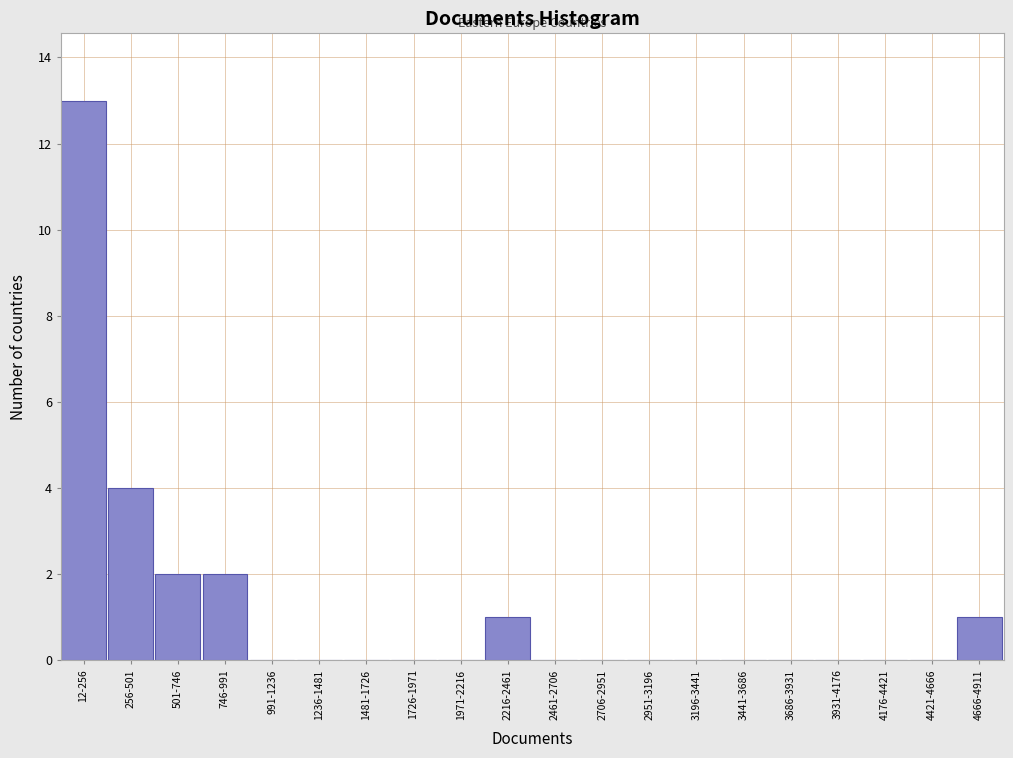

Reading left to right, what are all the values shown in this chart?

12-256=13	256-501=4	501-746=2	746-991=2	991-1236=0	1236-1481=0	1481-1726=0	1726-1971=0	1971-2216=0	2216-2461=1	2461-2706=0	2706-2951=0	2951-3196=0	3196-3441=0	3441-3686=0	3686-3931=0	3931-4176=0	4176-4421=0	4421-4666=0	4666-4911=1